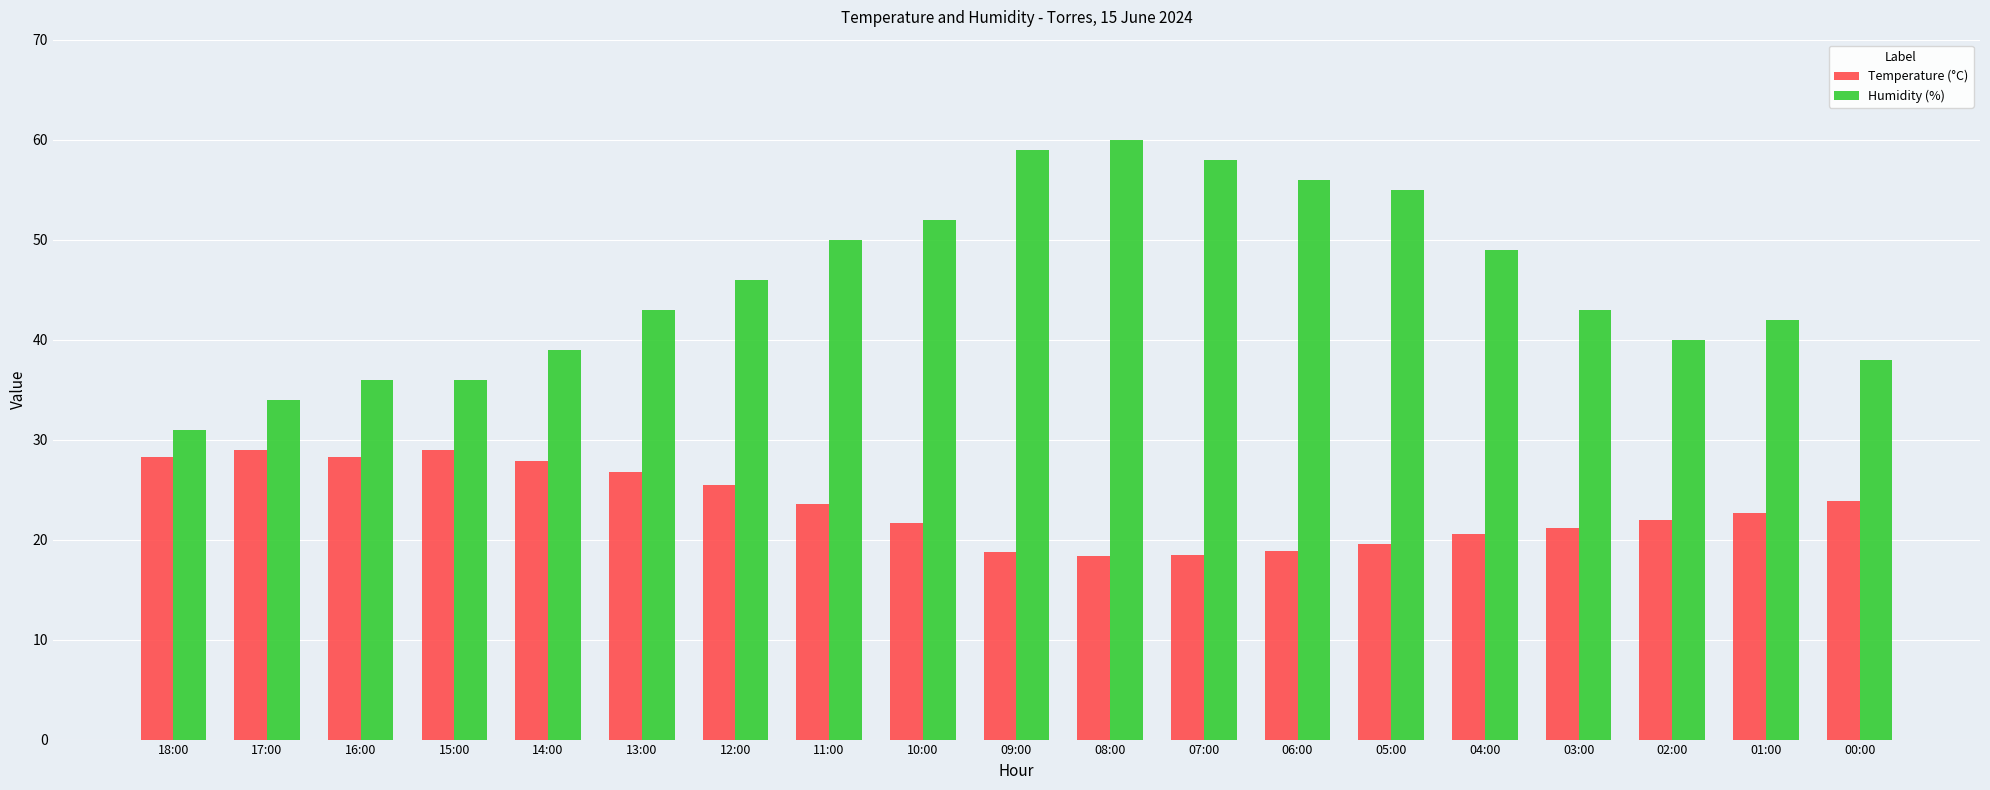

What are all the series names shown in the legend?

Temperature (°C), Humidity (%)